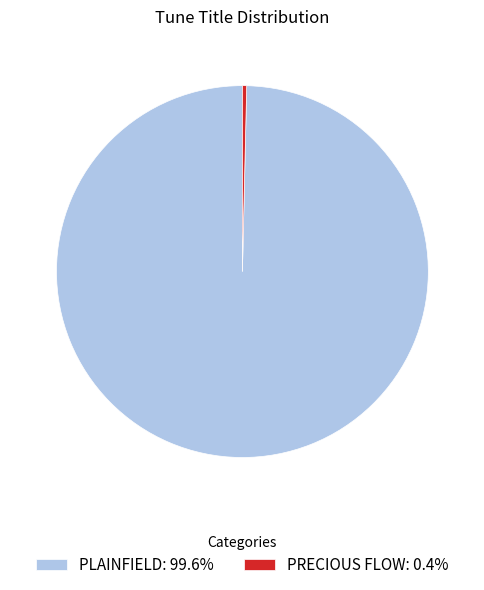

What is the majority slice?

PLAINFIELD